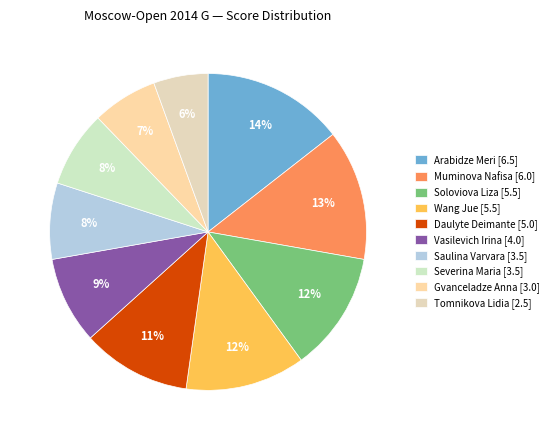

Rank the categories by value from lowest to highest.

Tomnikova Lidia, Gvanceladze Anna, Saulina Varvara, Severina Maria, Vasilevich Irina, Daulyte Deimante, Soloviova Liza, Wang Jue, Muminova Nafisa, Arabidze Meri